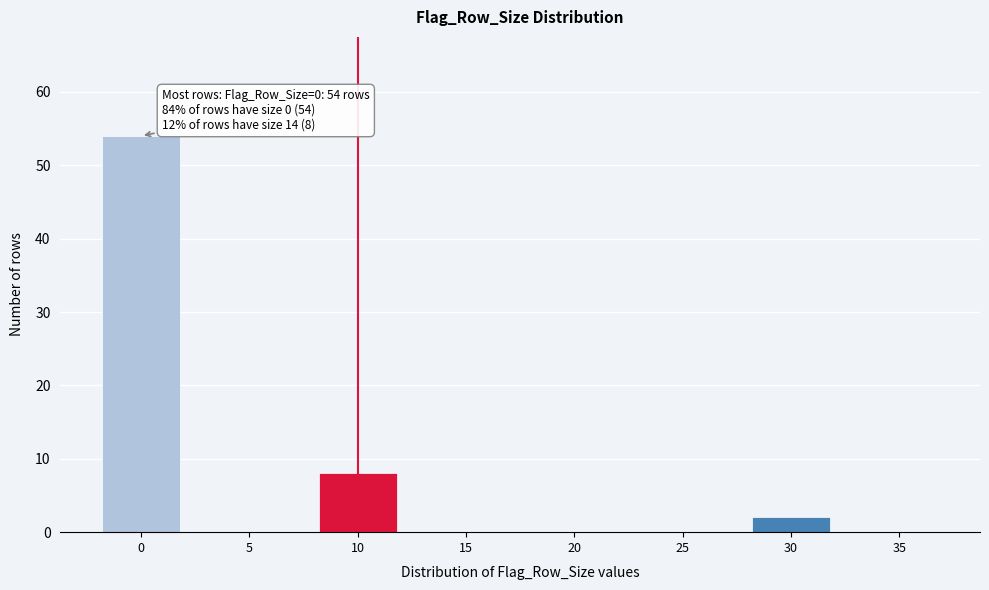

Reading right to left, extract all data points from this chart.

35=0	30=2	25=0	20=0	15=0	10=8	5=0	0=54